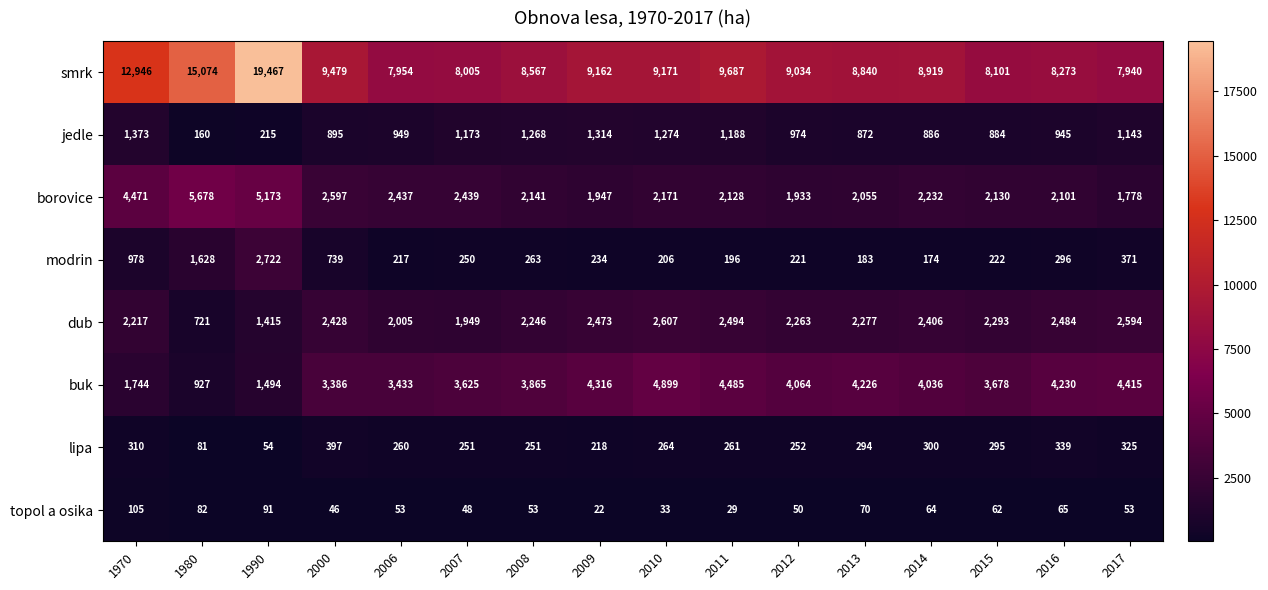

Between 1990 and 2015, which series saw the biggest shift?

smrk